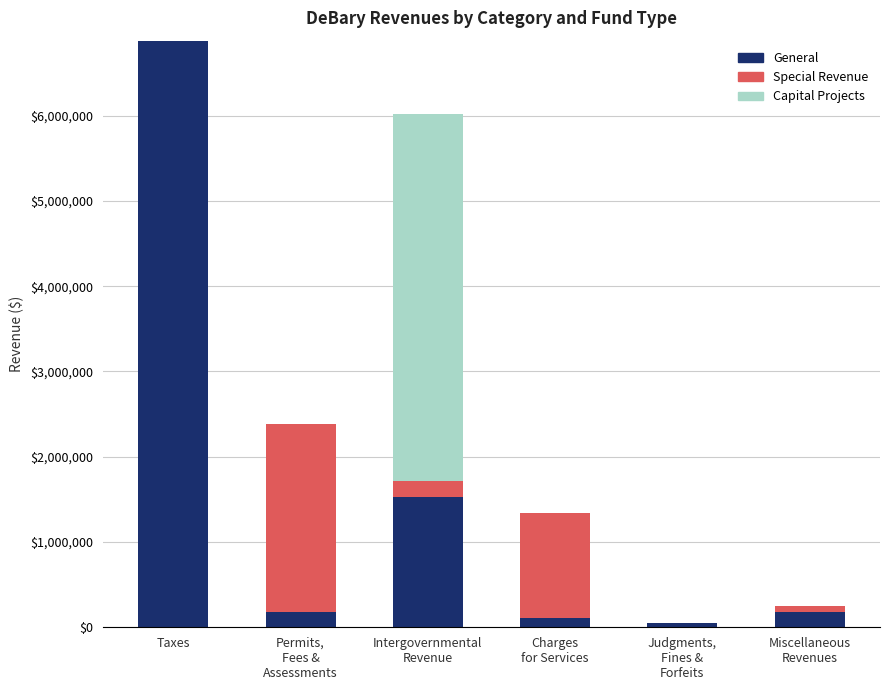

What is the total value across all series at Taxes?

6880011